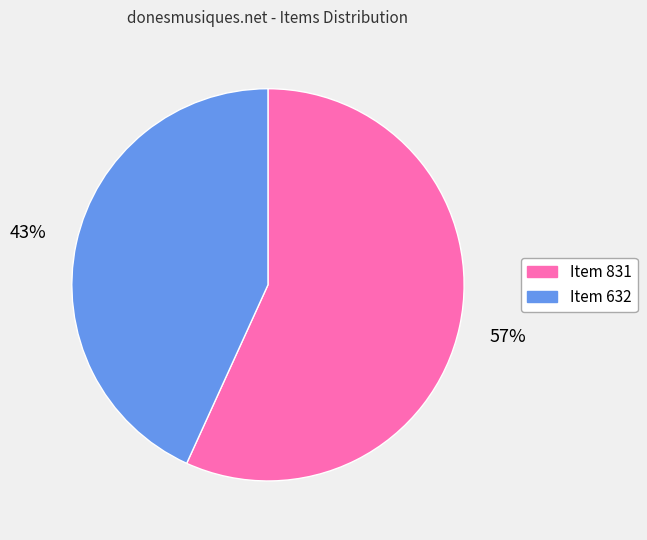

What is the smallest slice in the pie chart?

Item 632